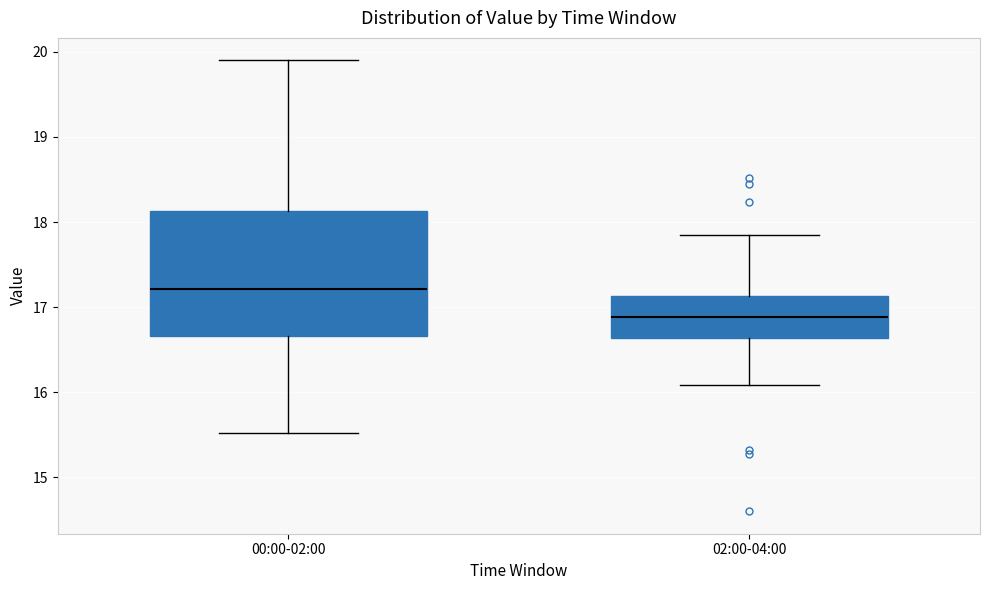

Reading left to right, read every box against the y-axis: the position of its median line, the range the box covers, and the ends of its whiskers. The values are not printed on the chart, so give them approximately, as read against the axis.

00:00-02:00: median 17.2, box 16.7 to 18.1, whiskers 15.5 to 19.9
02:00-04:00: median 16.9, box 16.6 to 17.1, whiskers 16.1 to 17.9